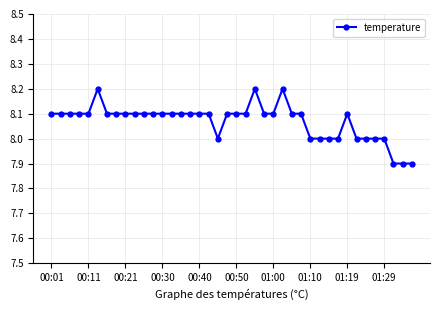

What is the value of the 31st point from the left?

8.0